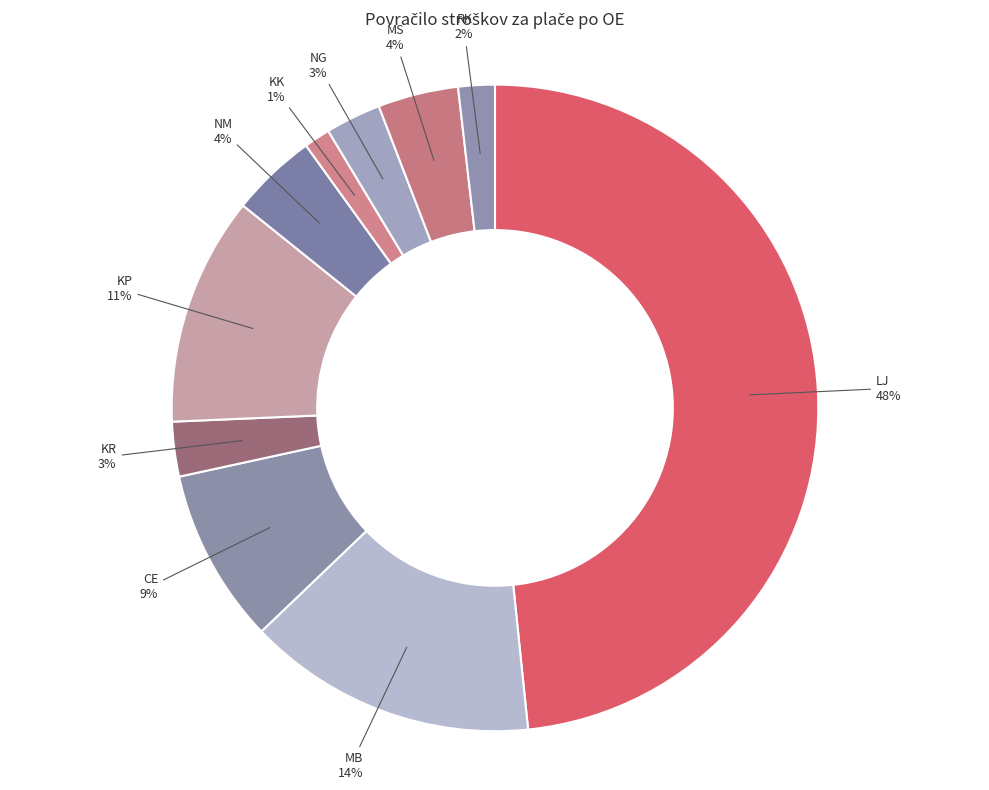

Which slice is the smallest?

KK